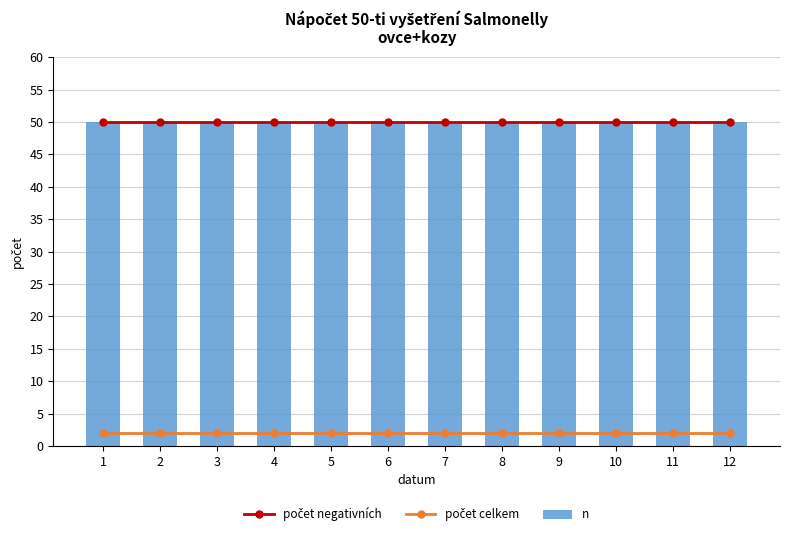

List the labels in order of počet negativních value, smallest first.

1, 2, 3, 4, 5, 6, 7, 8, 9, 10, 11, 12